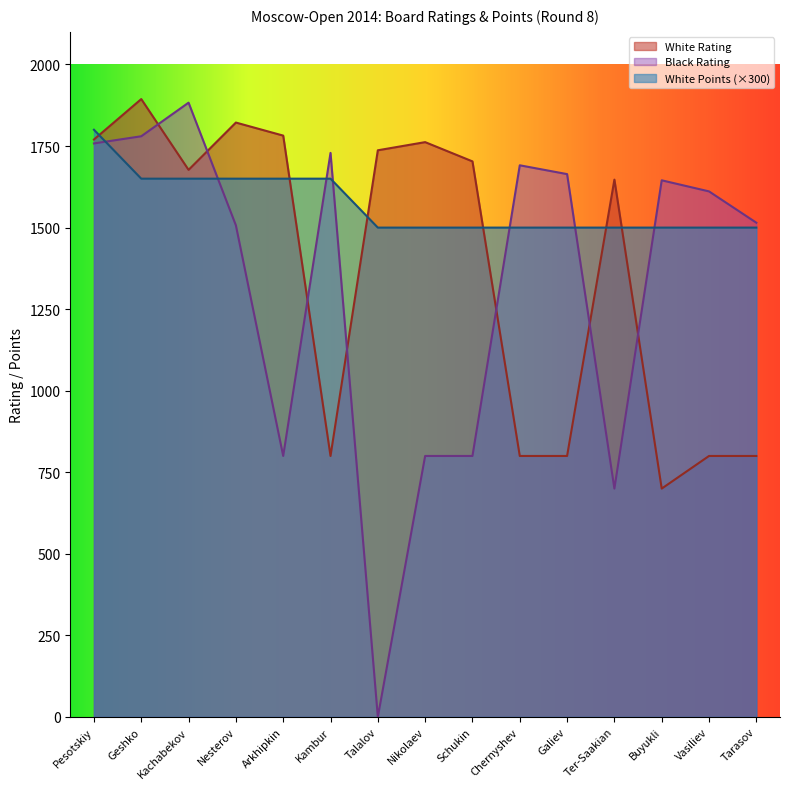

What is the average value of the White Points series?

1570